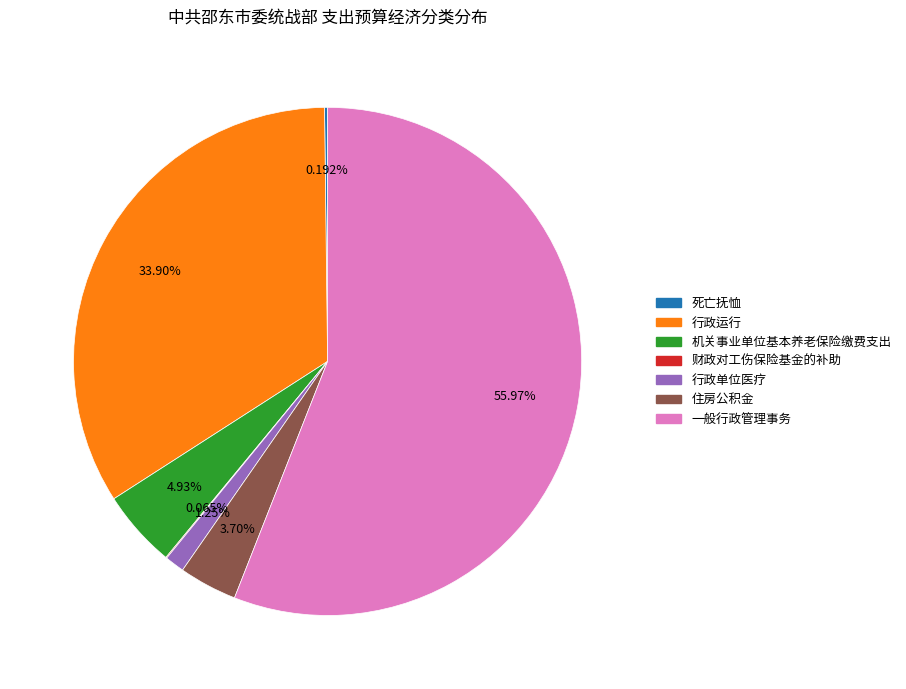

To the nearest percent, what is the difference between the largest and smallest slice percentages?

56%